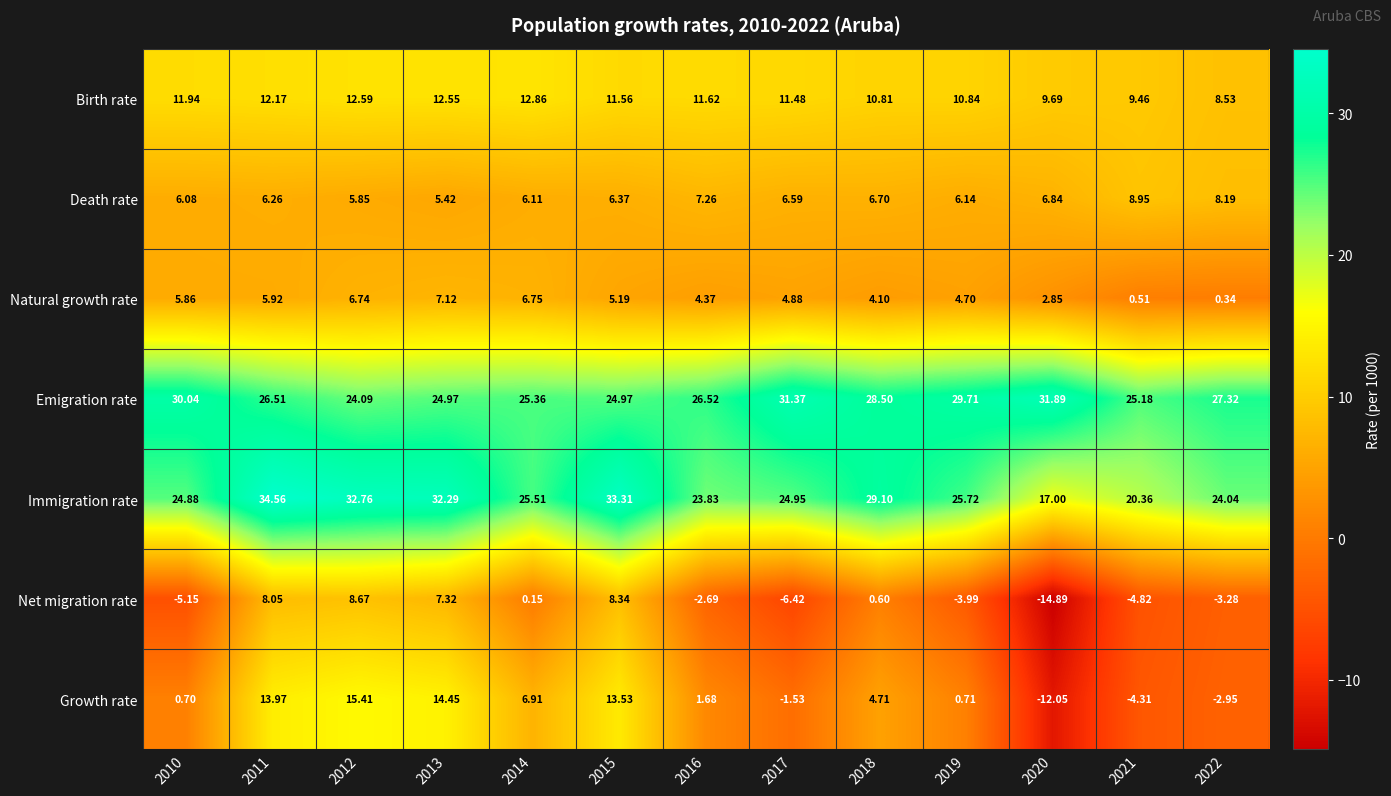

At which category is the sum across all series the highest?

2011